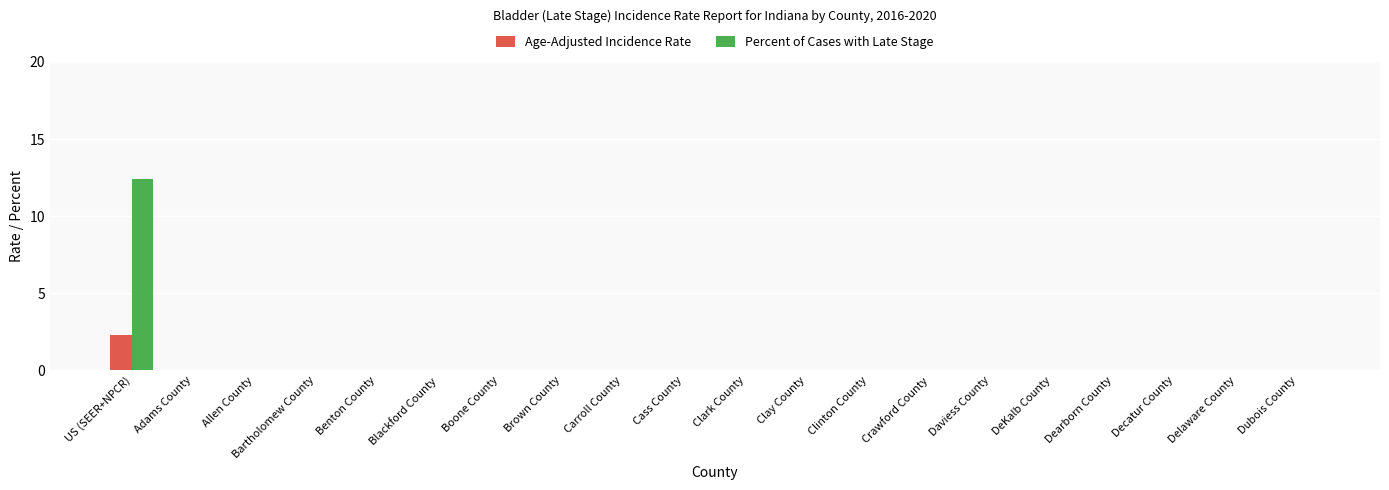

The value of Percent of Cases with Late Stage at Clinton County is 6.0. True or false?

False